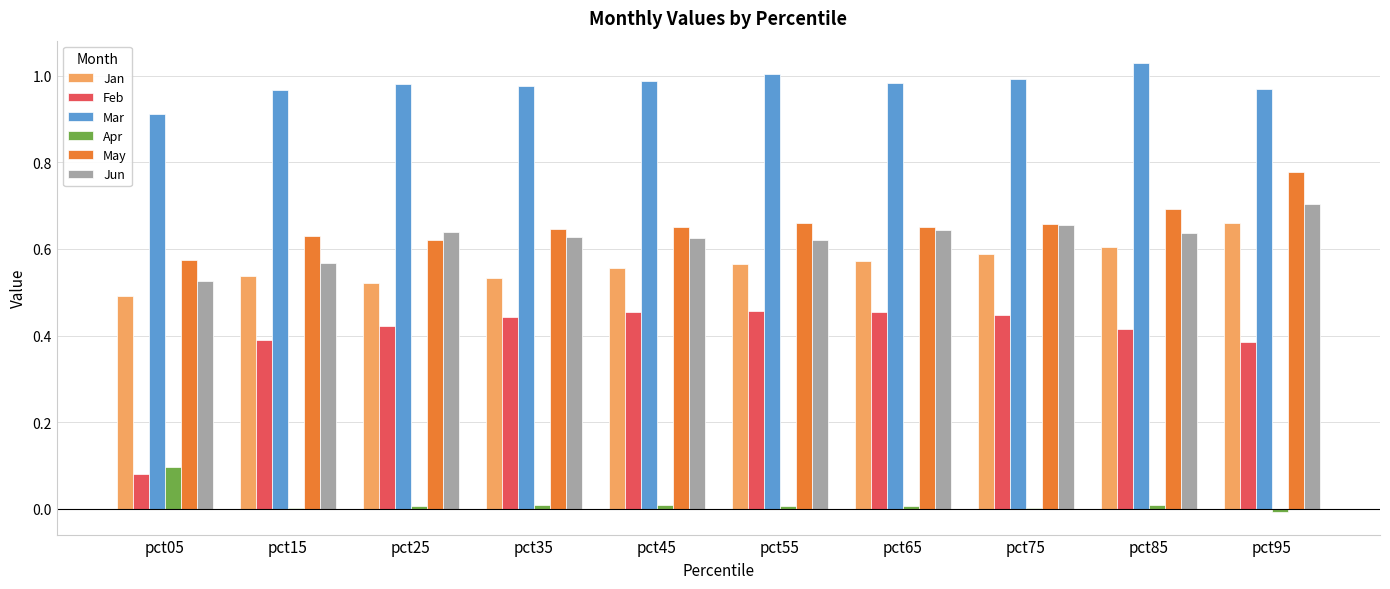

How many groups of bars are there?

10